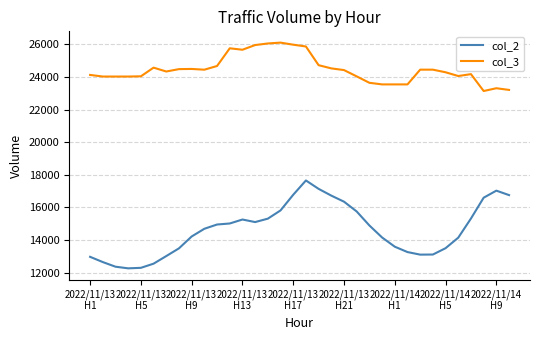

What is the maximum value shown in the chart?

26100